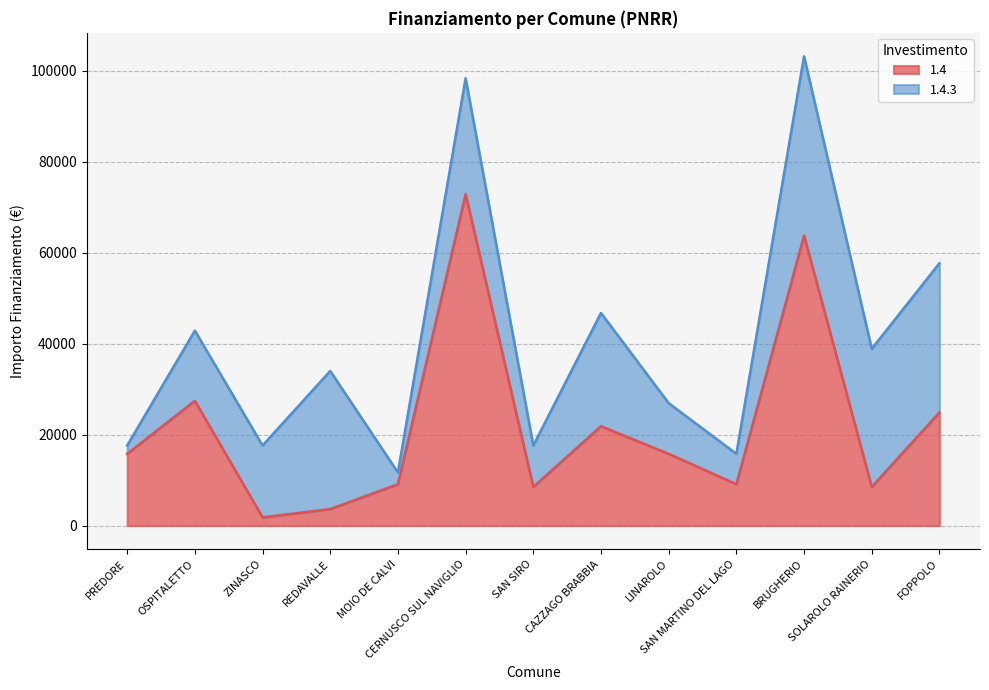

List the labels in order of value, largest first.

CERNUSCO SUL NAVIGLIO, BRUGHERIO, OSPITALETTO, FOPPOLO, CAZZAGO BRABBIA, PREDORE, LINAROLO, MOIO DE CALVI, SAN MARTINO DEL LAGO, SAN SIRO, SOLAROLO RAINERIO, REDAVALLE, ZINASCO